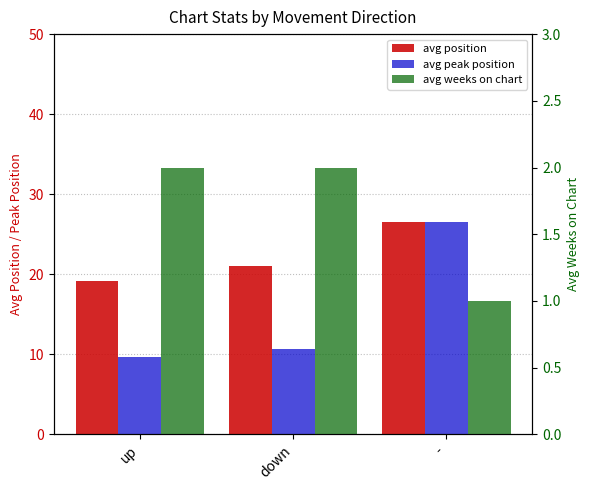

What is the approximate value of avg peak position at down?

10.7